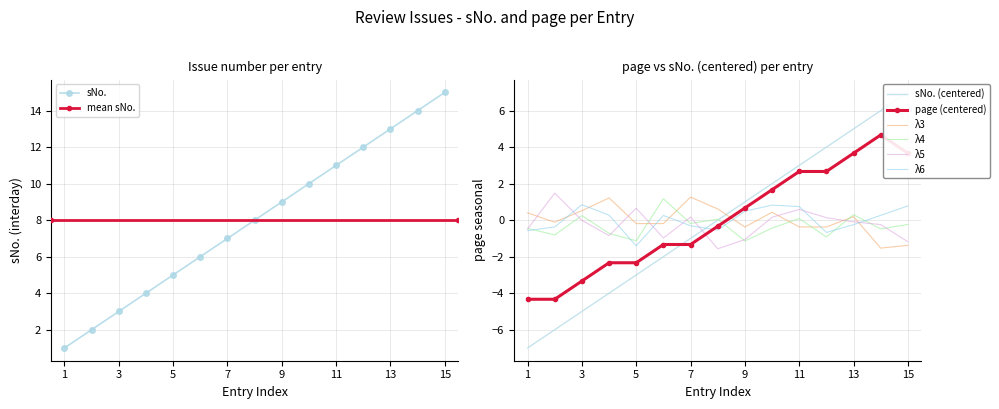

What is the difference between the sNo. values at 2 and 11?

9.0